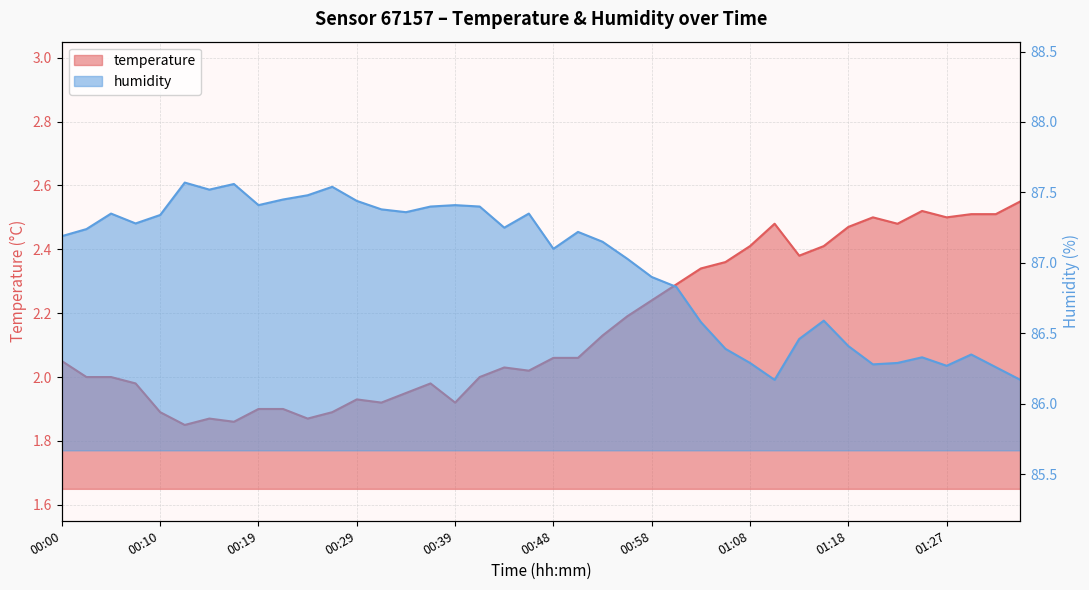

Which series has the largest total across all categories?

humidity